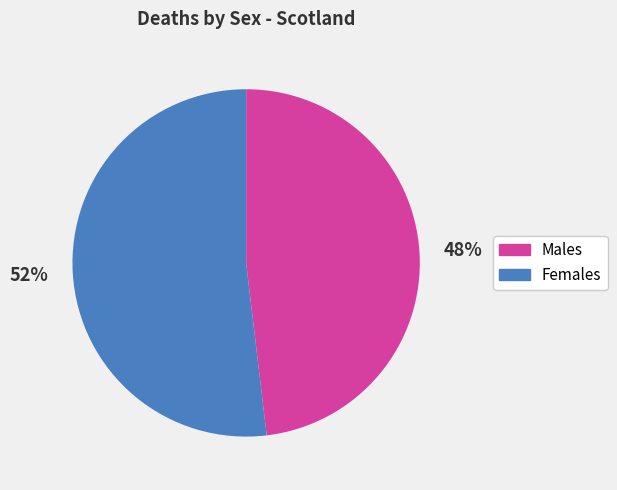

Is the sum of Males and Females greater than half?

Yes